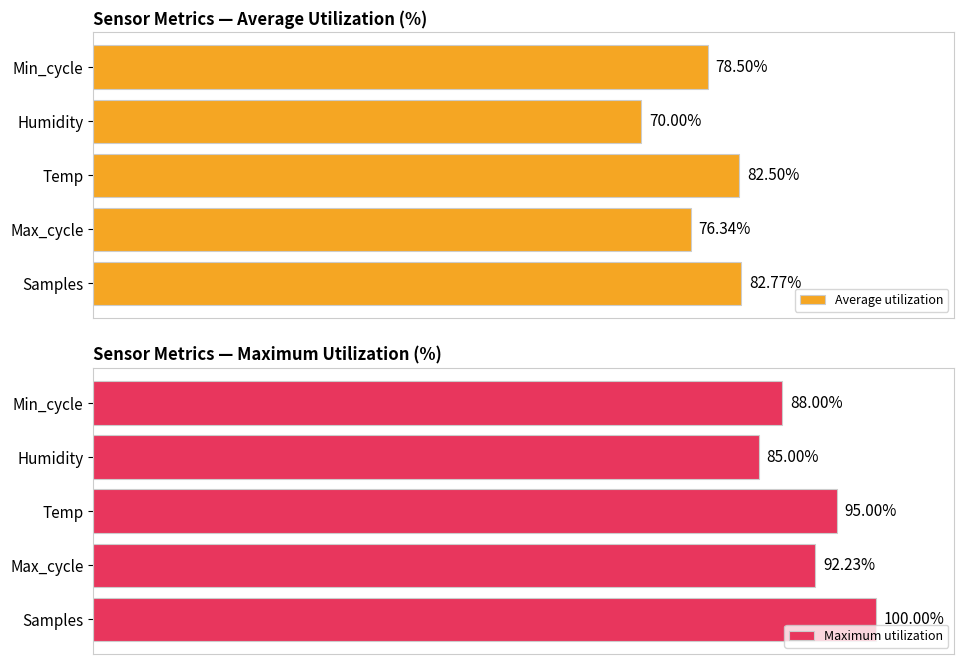

Reading left to right, transcribe all the data shown in this chart.

Average utilization: 82.8	76.3	82.5	70.0	78.5
Maximum utilization: 100.0	92.2	95.0	85.0	88.0